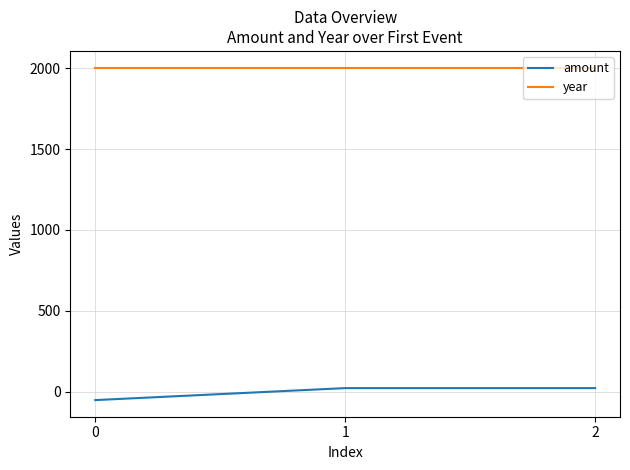

Reading left to right, what are all the values shown in this chart?

amount: 0=-50.5	1=23.5	2=23.5
year: 0=2003.0	1=2003.0	2=2003.0